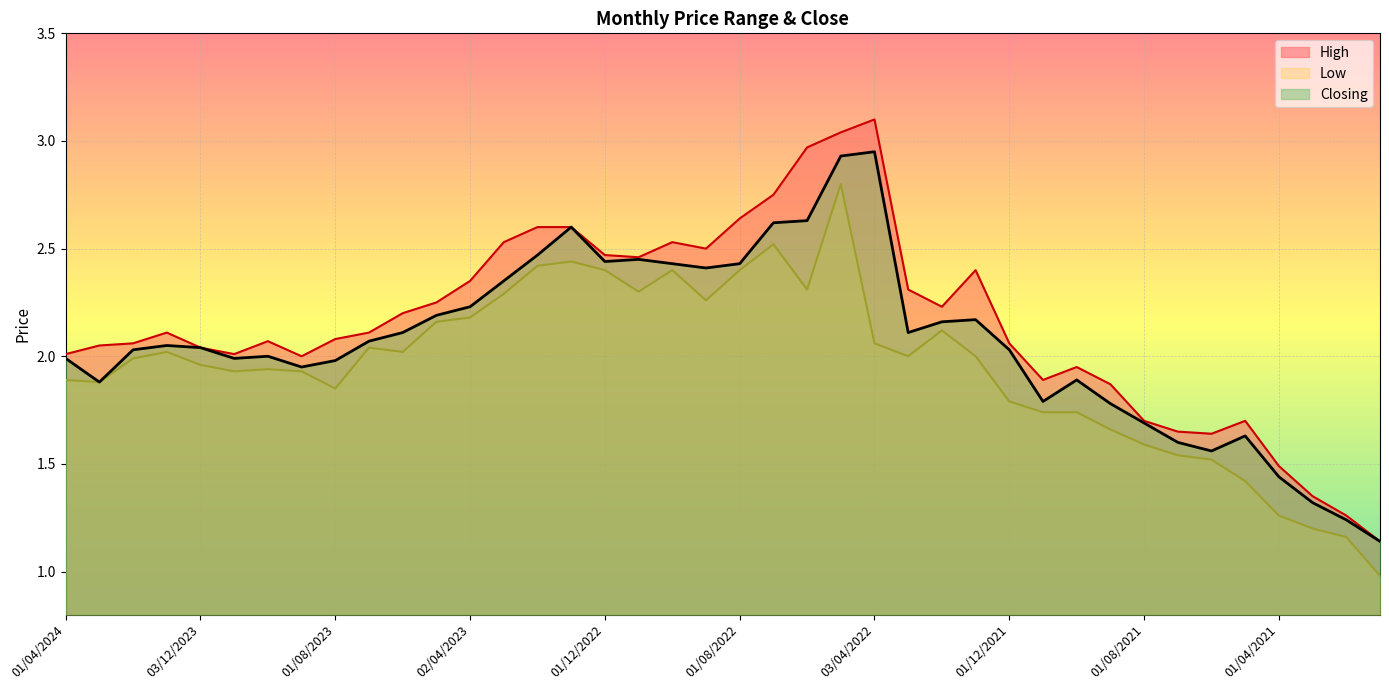

Reading right to left, extract all data points from this chart.

High: 03/01/2021=1.1	01/02/2021=1.3	01/03/2021=1.4	01/04/2021=1.5	02/05/2021=1.7	01/06/2021=1.6	01/07/2021=1.6	01/08/2021=1.7	01/09/2021=1.9	03/10/2021=1.9	01/11/2021=1.9	01/12/2021=2.1	02/01/2022=2.4	01/02/2022=2.2	01/03/2022=2.3	03/04/2022=3.1	08/05/2022=3.0	01/06/2022=3.0	03/07/2022=2.8	01/08/2022=2.6	01/09/2022=2.5	02/10/2022=2.5	01/11/2022=2.5	01/12/2022=2.5	02/01/2023=2.6	01/02/2023=2.6	01/03/2023=2.5	02/04/2023=2.4	01/05/2023=2.2	04/06/2023=2.2	02/07/2023=2.1	01/08/2023=2.1	03/09/2023=2.0	01/10/2023=2.1	01/11/2023=2.0	03/12/2023=2.0	02/01/2024=2.1	01/02/2024=2.1	03/03/2024=2.0	01/04/2024=2.0
Low: 03/01/2021=1.0	01/02/2021=1.2	01/03/2021=1.2	01/04/2021=1.3	02/05/2021=1.4	01/06/2021=1.5	01/07/2021=1.5	01/08/2021=1.6	01/09/2021=1.7	03/10/2021=1.7	01/11/2021=1.7	01/12/2021=1.8	02/01/2022=2.0	01/02/2022=2.1	01/03/2022=2.0	03/04/2022=2.1	08/05/2022=2.8	01/06/2022=2.3	03/07/2022=2.5	01/08/2022=2.4	01/09/2022=2.3	02/10/2022=2.4	01/11/2022=2.3	01/12/2022=2.4	02/01/2023=2.4	01/02/2023=2.4	01/03/2023=2.3	02/04/2023=2.2	01/05/2023=2.2	04/06/2023=2.0	02/07/2023=2.0	01/08/2023=1.9	03/09/2023=1.9	01/10/2023=1.9	01/11/2023=1.9	03/12/2023=2.0	02/01/2024=2.0	01/02/2024=2.0	03/03/2024=1.9	01/04/2024=1.9
Closing: 03/01/2021=1.1	01/02/2021=1.2	01/03/2021=1.3	01/04/2021=1.4	02/05/2021=1.6	01/06/2021=1.6	01/07/2021=1.6	01/08/2021=1.7	01/09/2021=1.8	03/10/2021=1.9	01/11/2021=1.8	01/12/2021=2.0	02/01/2022=2.2	01/02/2022=2.2	01/03/2022=2.1	03/04/2022=3.0	08/05/2022=2.9	01/06/2022=2.6	03/07/2022=2.6	01/08/2022=2.4	01/09/2022=2.4	02/10/2022=2.4	01/11/2022=2.5	01/12/2022=2.4	02/01/2023=2.6	01/02/2023=2.5	01/03/2023=2.4	02/04/2023=2.2	01/05/2023=2.2	04/06/2023=2.1	02/07/2023=2.1	01/08/2023=2.0	03/09/2023=1.9	01/10/2023=2.0	01/11/2023=2.0	03/12/2023=2.0	02/01/2024=2.0	01/02/2024=2.0	03/03/2024=1.9	01/04/2024=2.0